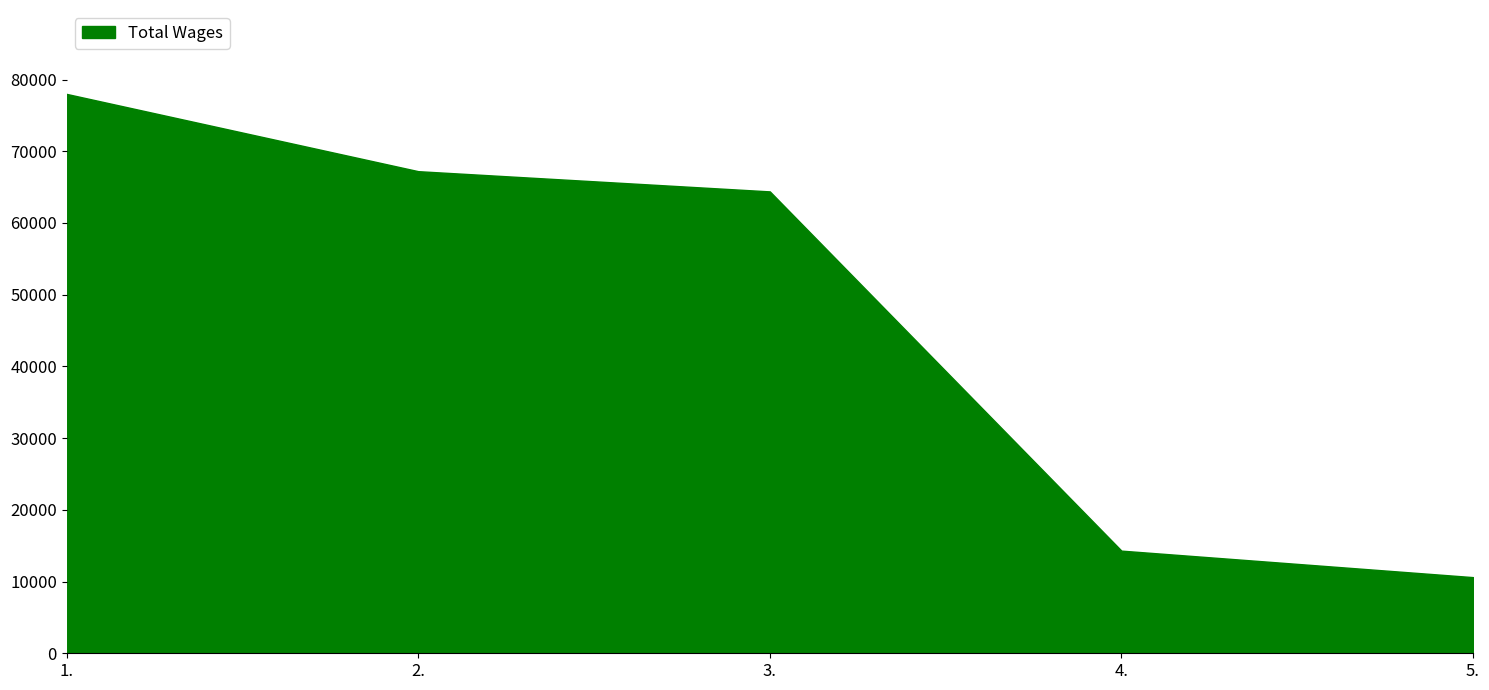

What is the change in value from 4. to 5.?

-3694